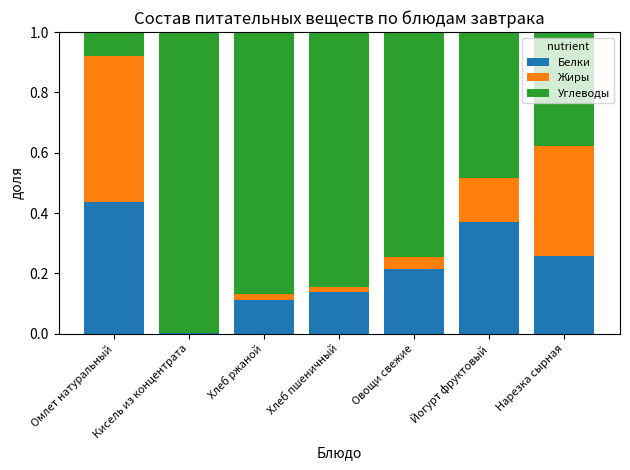

What is the sum of all Белки values?

1.5